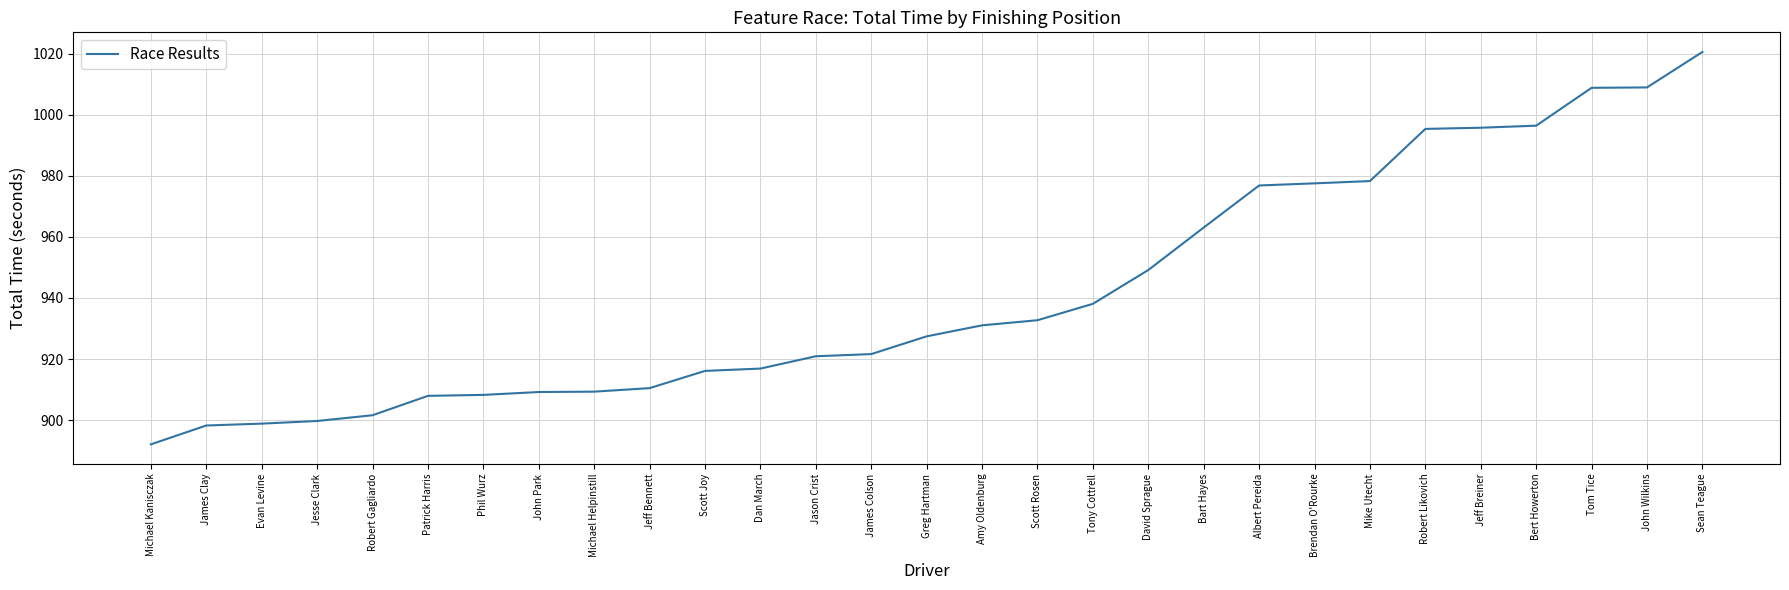

What is the ratio of the value at Robert Gagliardo to the value at David Sprague?

0.9